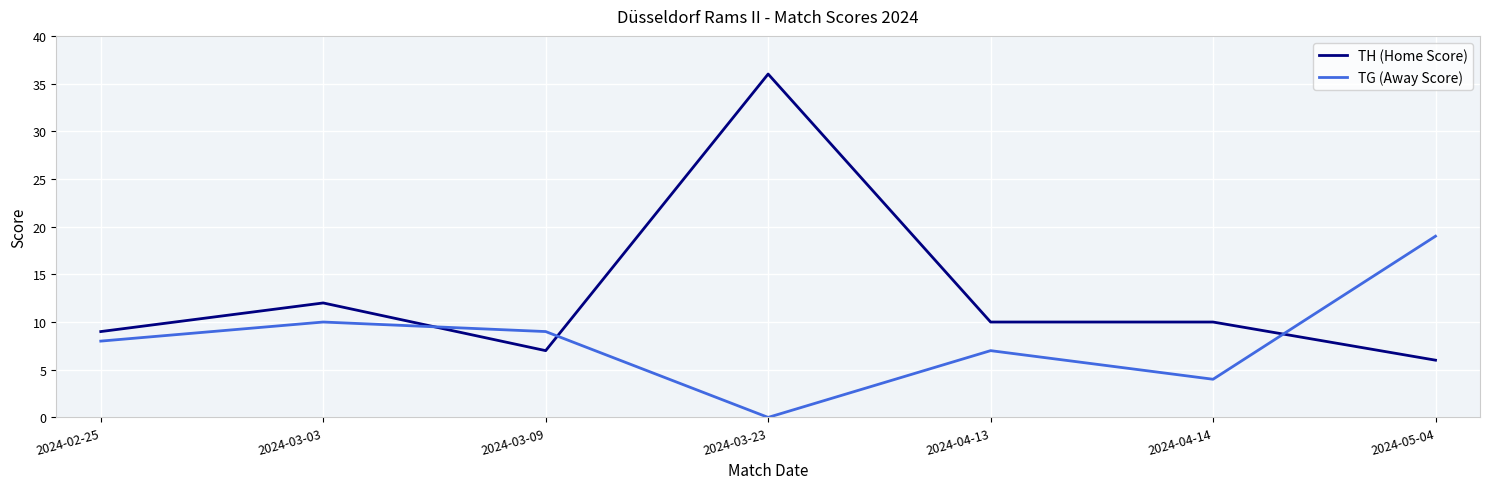

What are all the series names shown in the legend?

TH (Home Score), TG (Away Score)